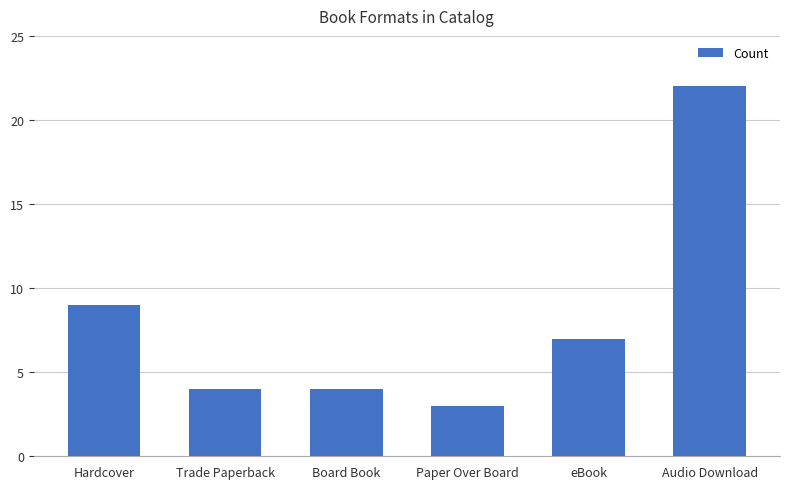

Reading right to left, what are all the values shown in this chart?

Audio Download=22	eBook=7	Paper Over Board=3	Board Book=4	Trade Paperback=4	Hardcover=9